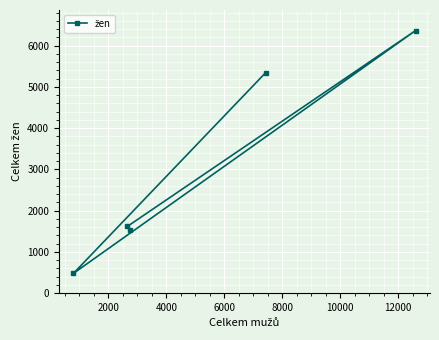

How many points are lower than both their immediate neighbors (excluding endpoints)?

1